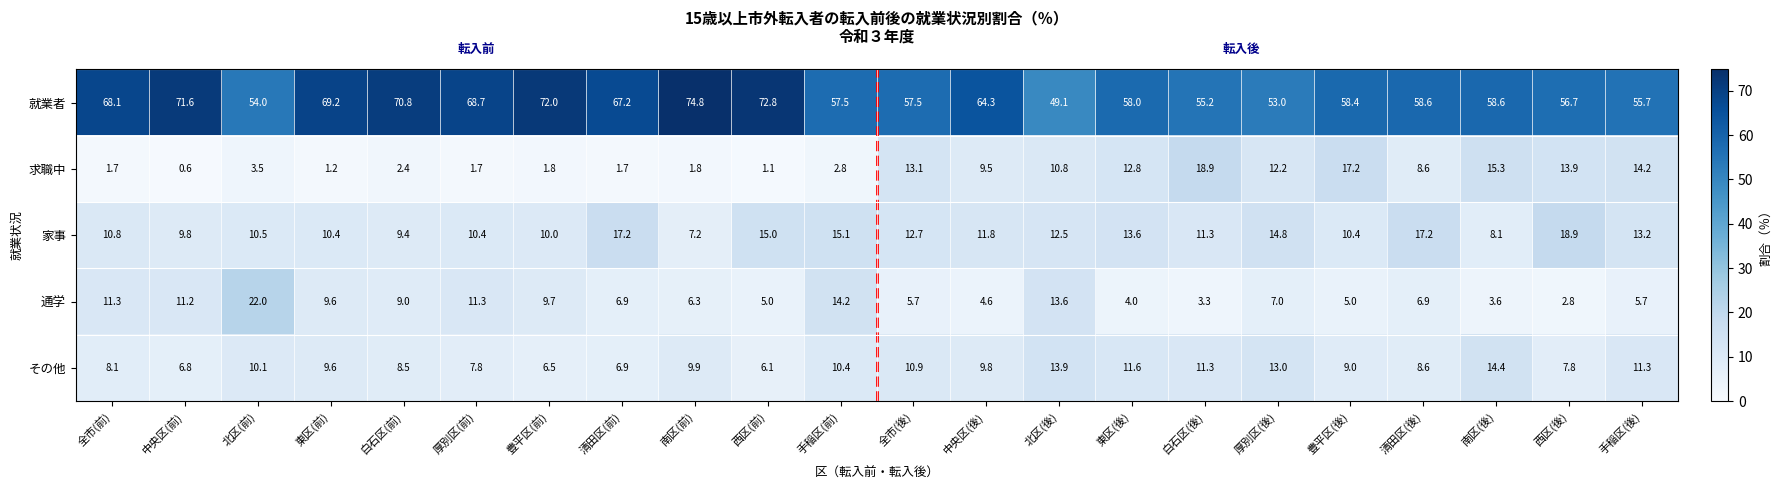

What is the difference between the second highest and second lowest values in the 通学 series?

10.9